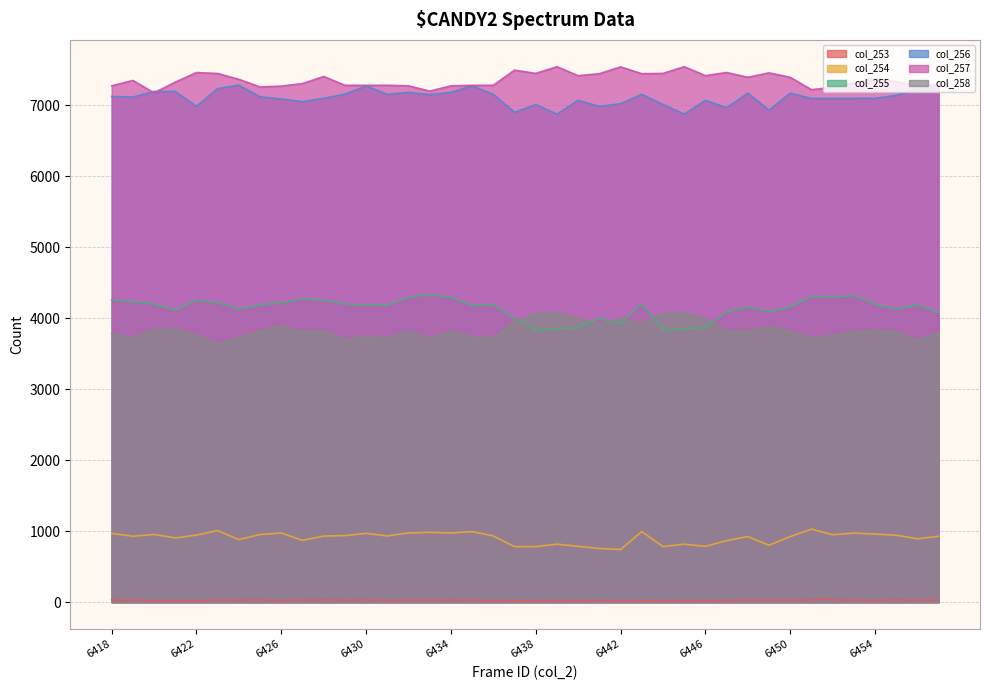

What is the total value across all series at 6455?

23407